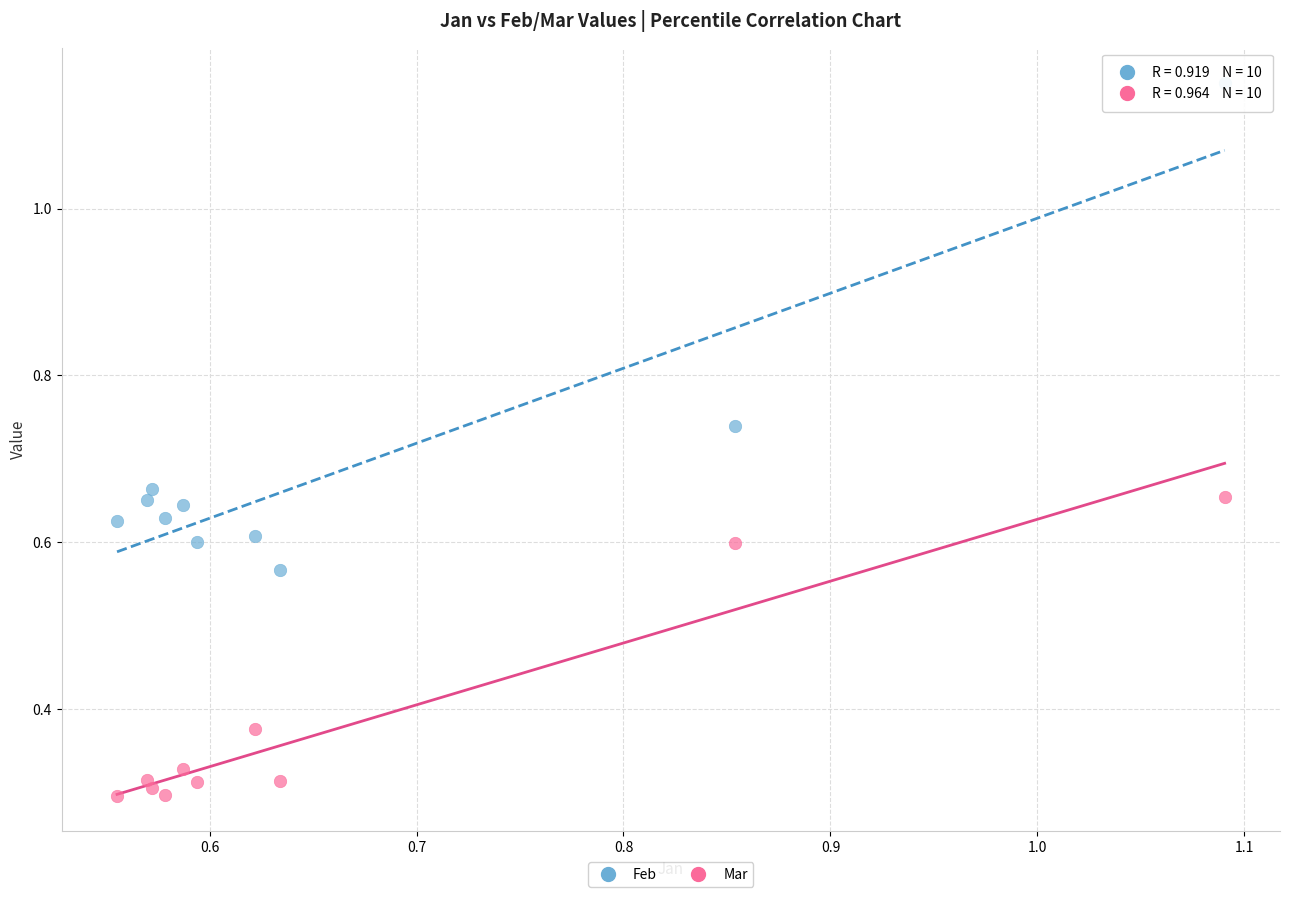

What are all the series names shown in the legend?

Feb, Mar